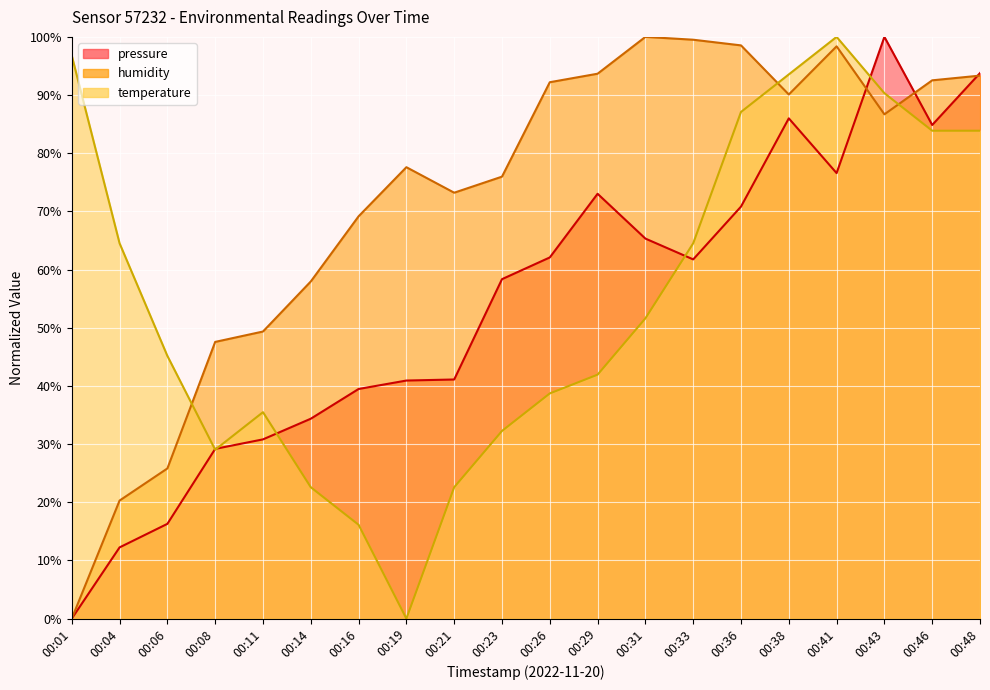

What is the difference between the maximum and minimum values in the humidity series?

100.0